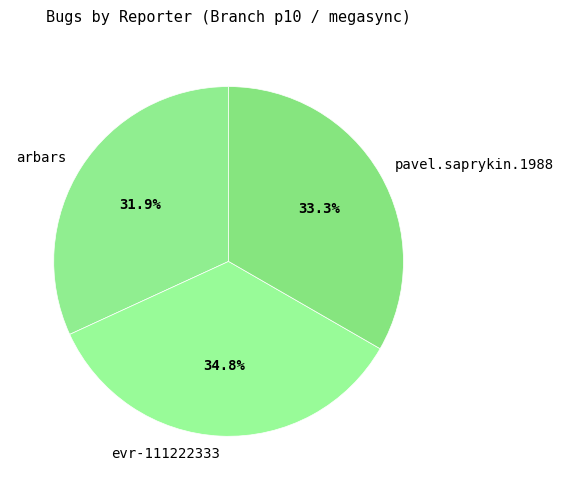

Do arbars and pavel.saprykin.1988 together represent more than half of the pie?

Yes